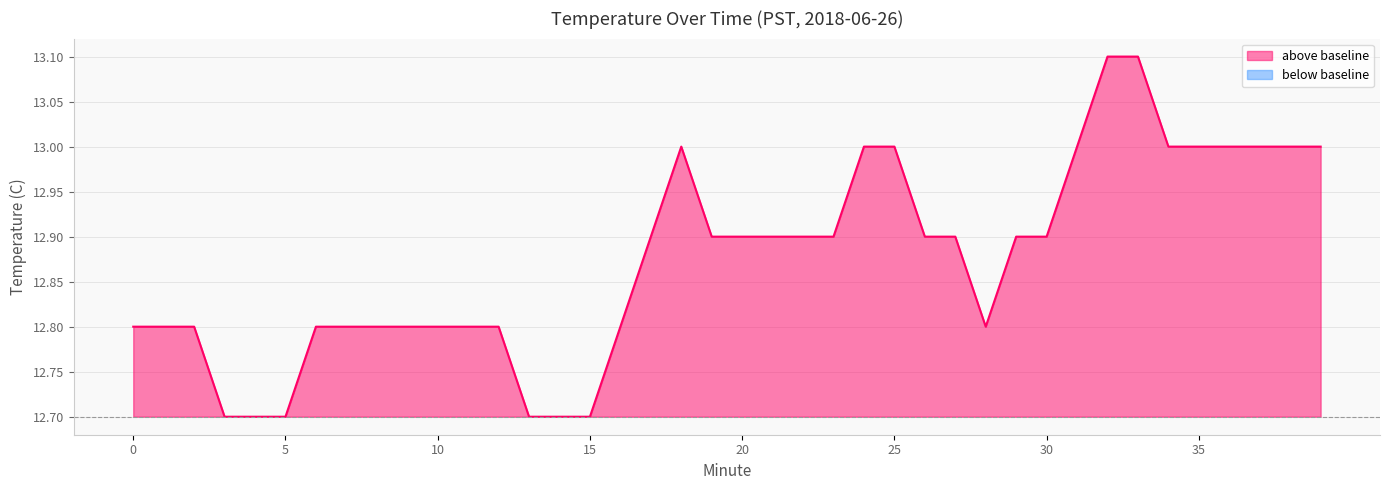

List the labels in order of value, largest first.

32, 33, 18, 24, 25, 31, 34, 35, 36, 37, 38, 39, 17, 19, 20, 21, 22, 23, 26, 27, 29, 30, 0, 1, 2, 6, 7, 8, 9, 10, 11, 12, 16, 28, 3, 4, 5, 13, 14, 15